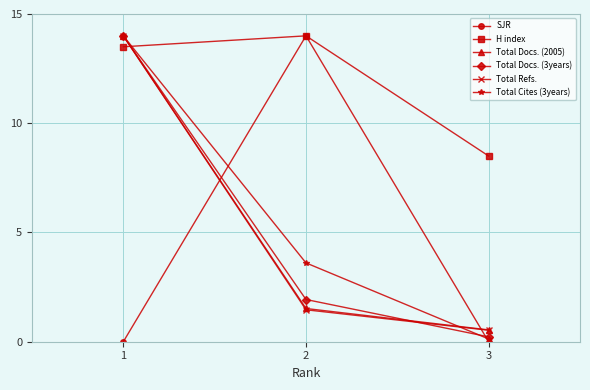

Rank the categories by H index value from highest to lowest.

2, 1, 3